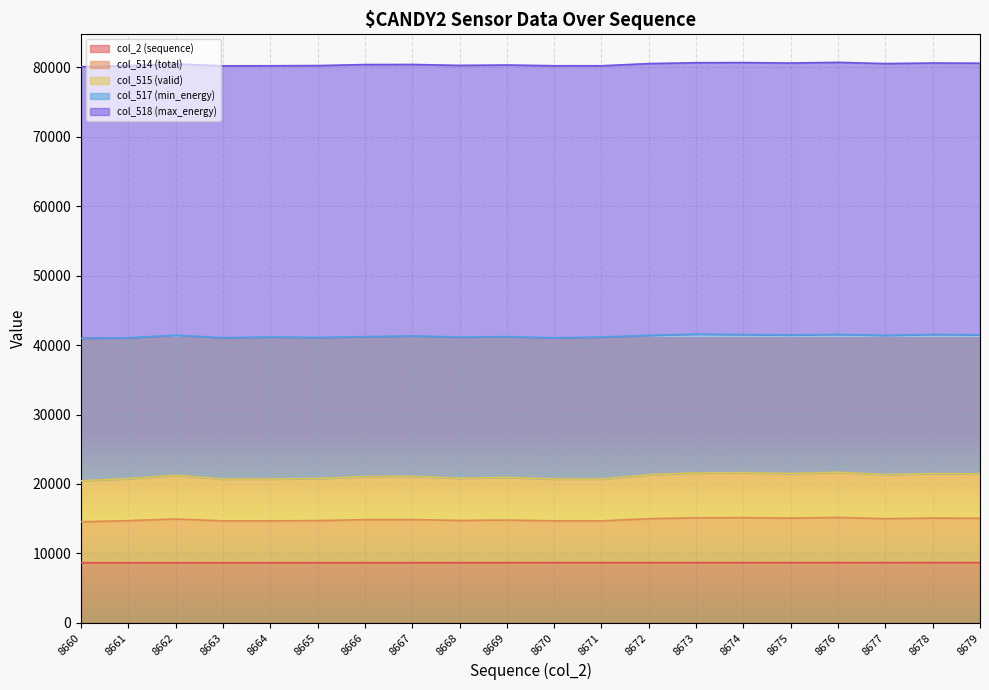

What is the smallest value displayed?

8660